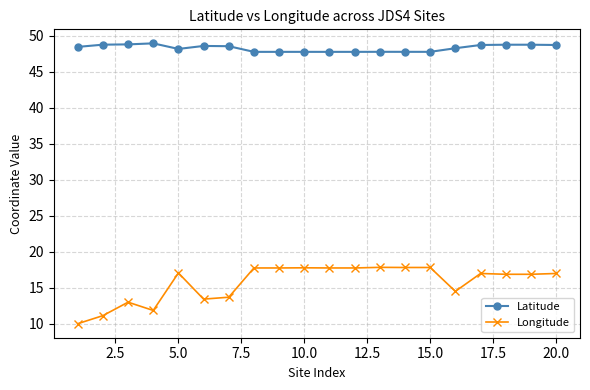

What is the highest value of the Latitude series?

48.9